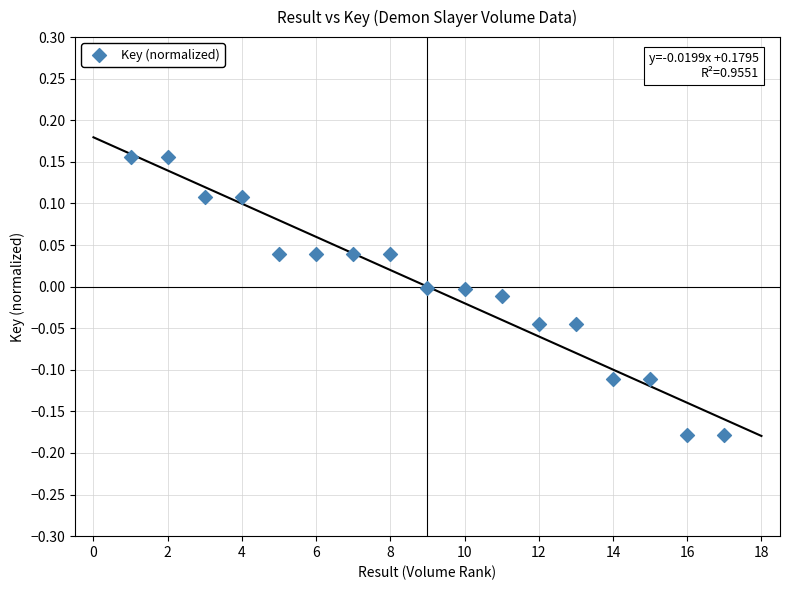

What is the range of X values (max minus min)?

16.0